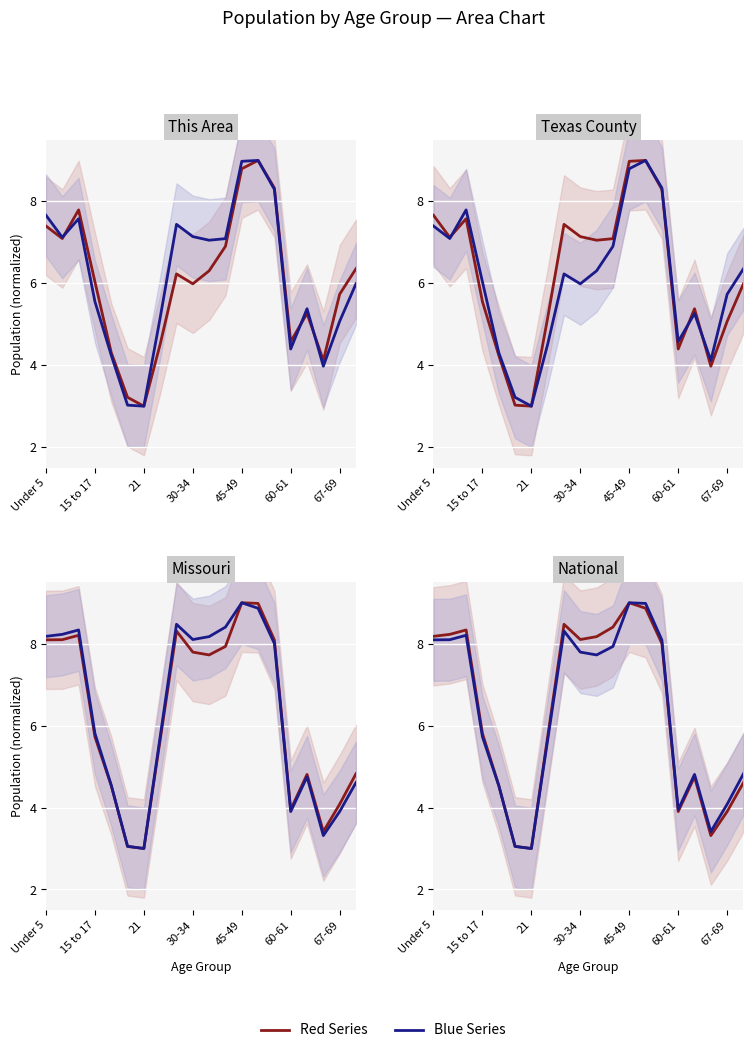

What is the minimum value shown in the chart?

3.0